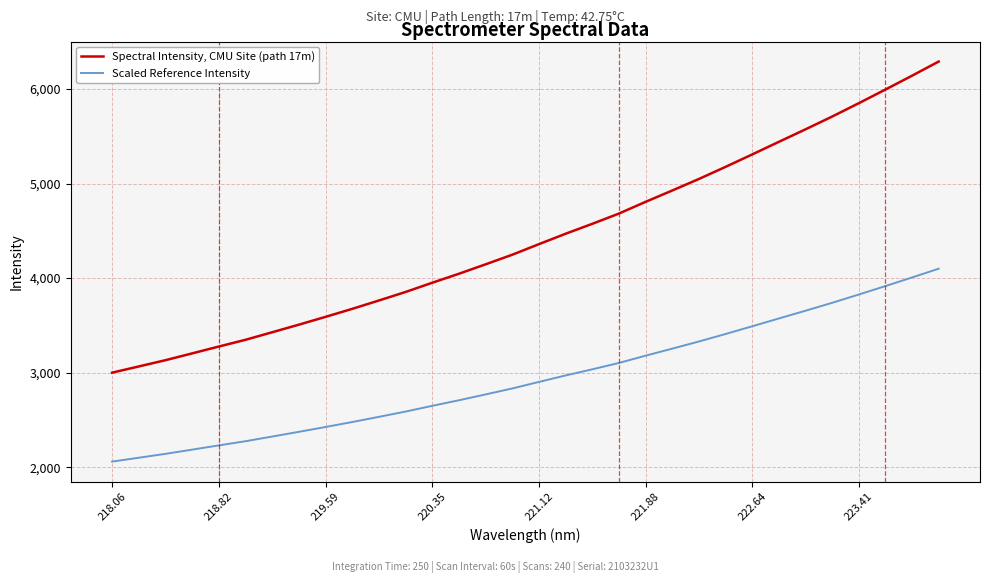

Which series has the largest total across all categories?

Spectral Intensity, CMU Site (path 17m)